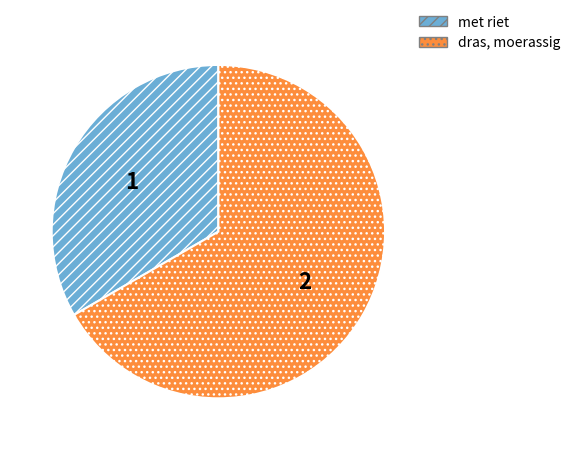

Rank the categories by value from lowest to highest.

met riet, dras, moerassig